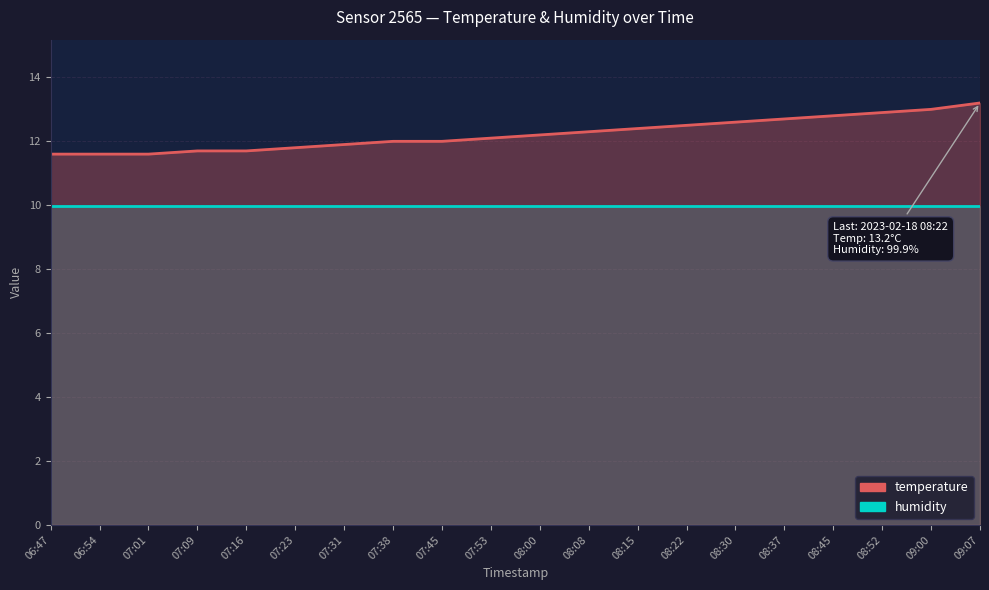

How many data points are above 12?

11